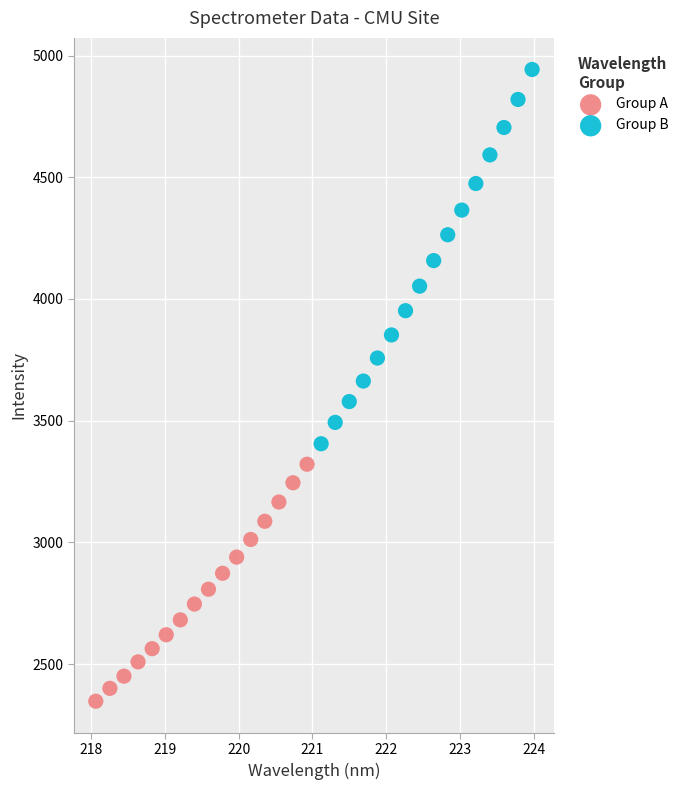

Which series has the widest spread of Y values?

Group B